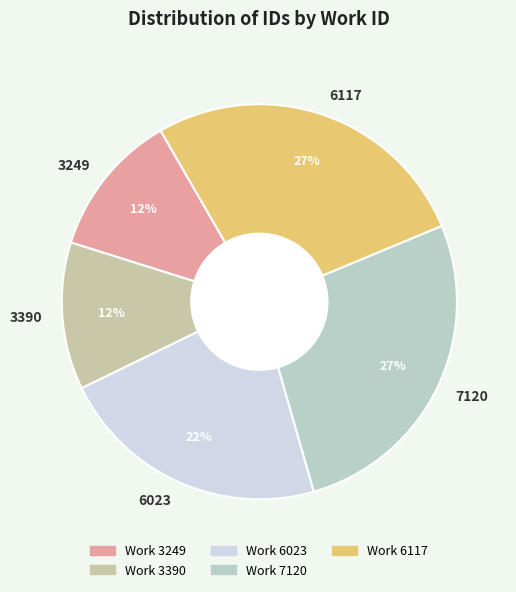

Count the number of slices in the pie.

5